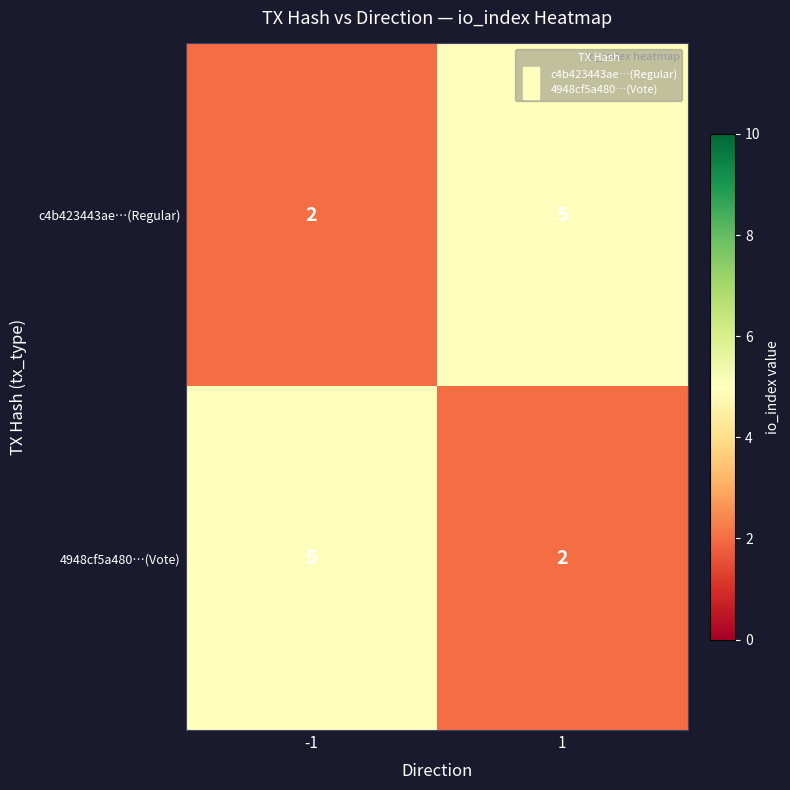

What is the difference between the highest and lowest values at 1?

3